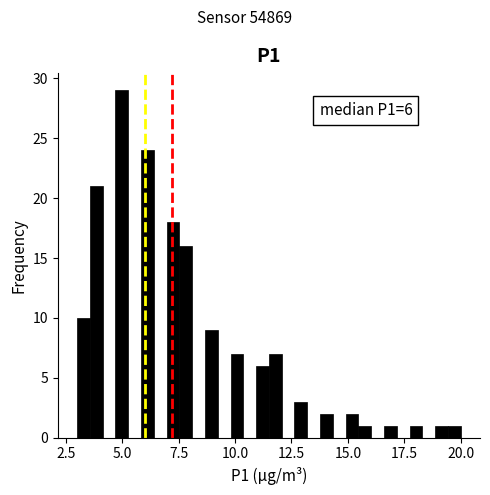

Around what value on the x-axis is the tallest bar? Give the approximate position of its centre, as read against the axis.

5.0